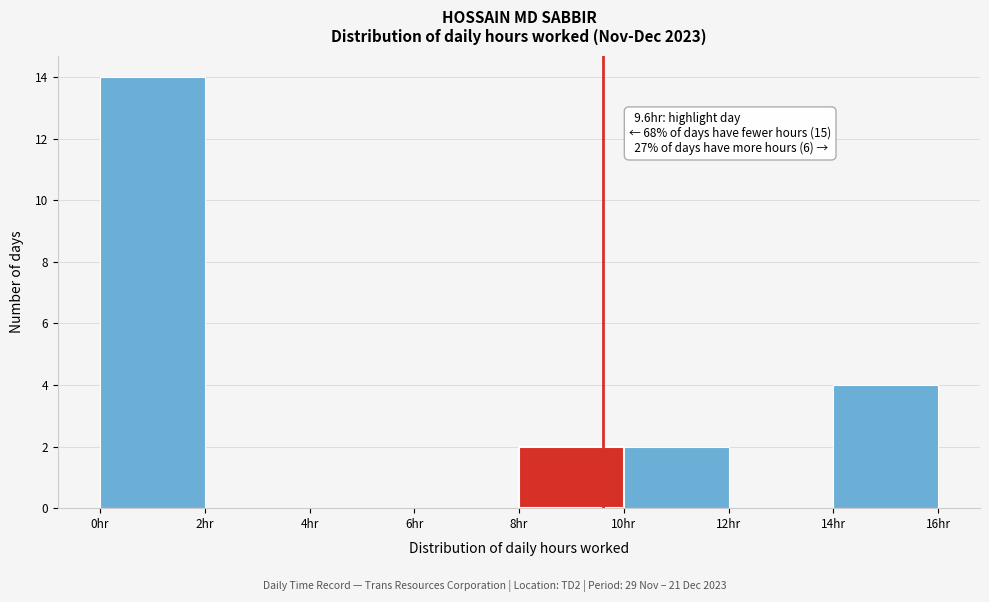

Over which range of the x-axis is the bar tallest?

0 to 2